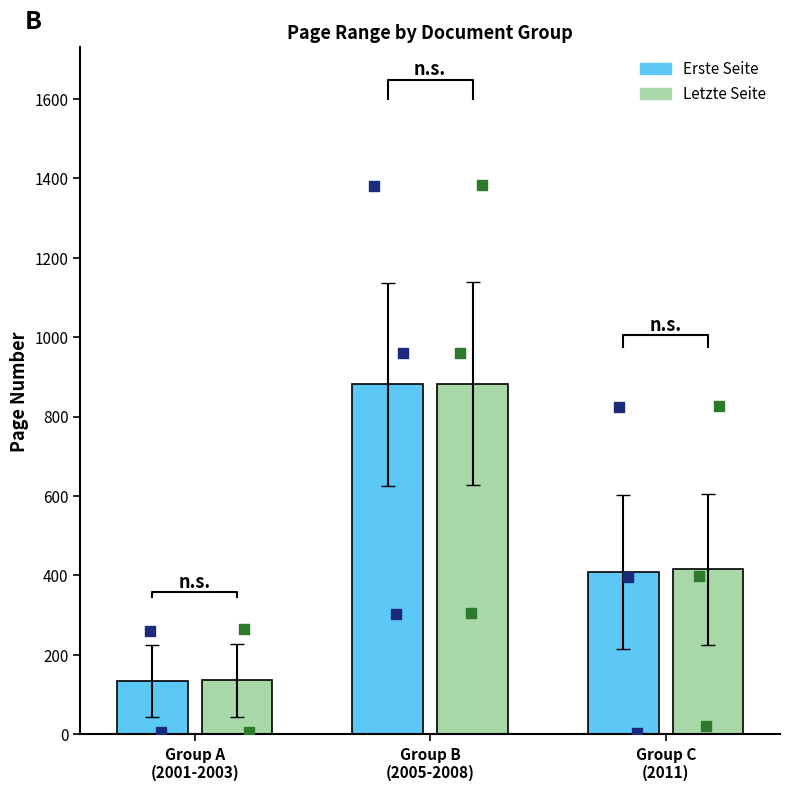

What are all the series names shown in the legend?

Erste Seite, Letzte Seite